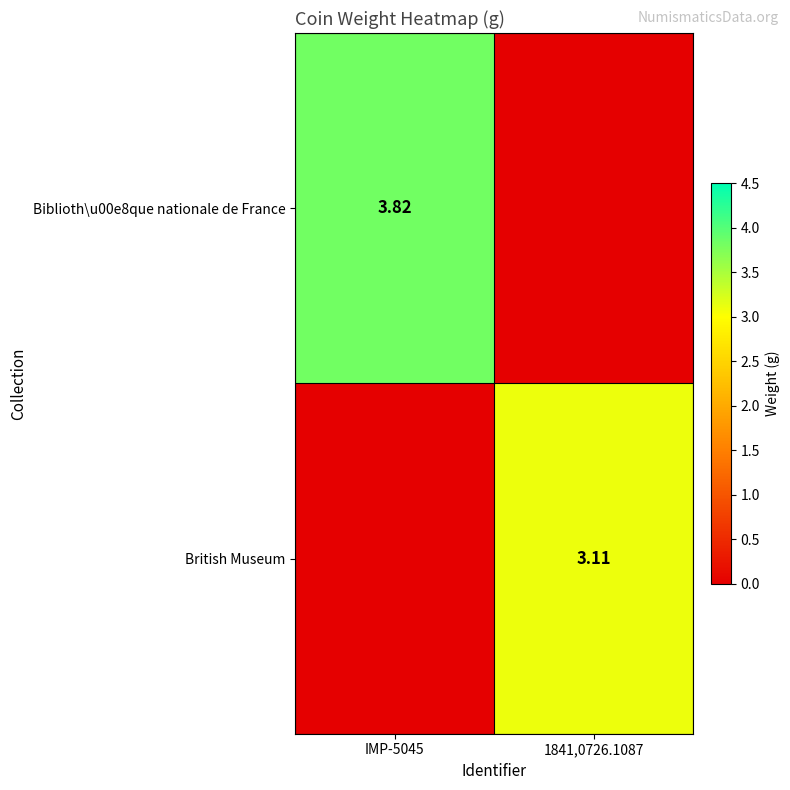

Is the value of Biblioth\u00e8que nationale de France at IMP-5045 greater than the value of British Museum at 1841,0726.1087?

Yes